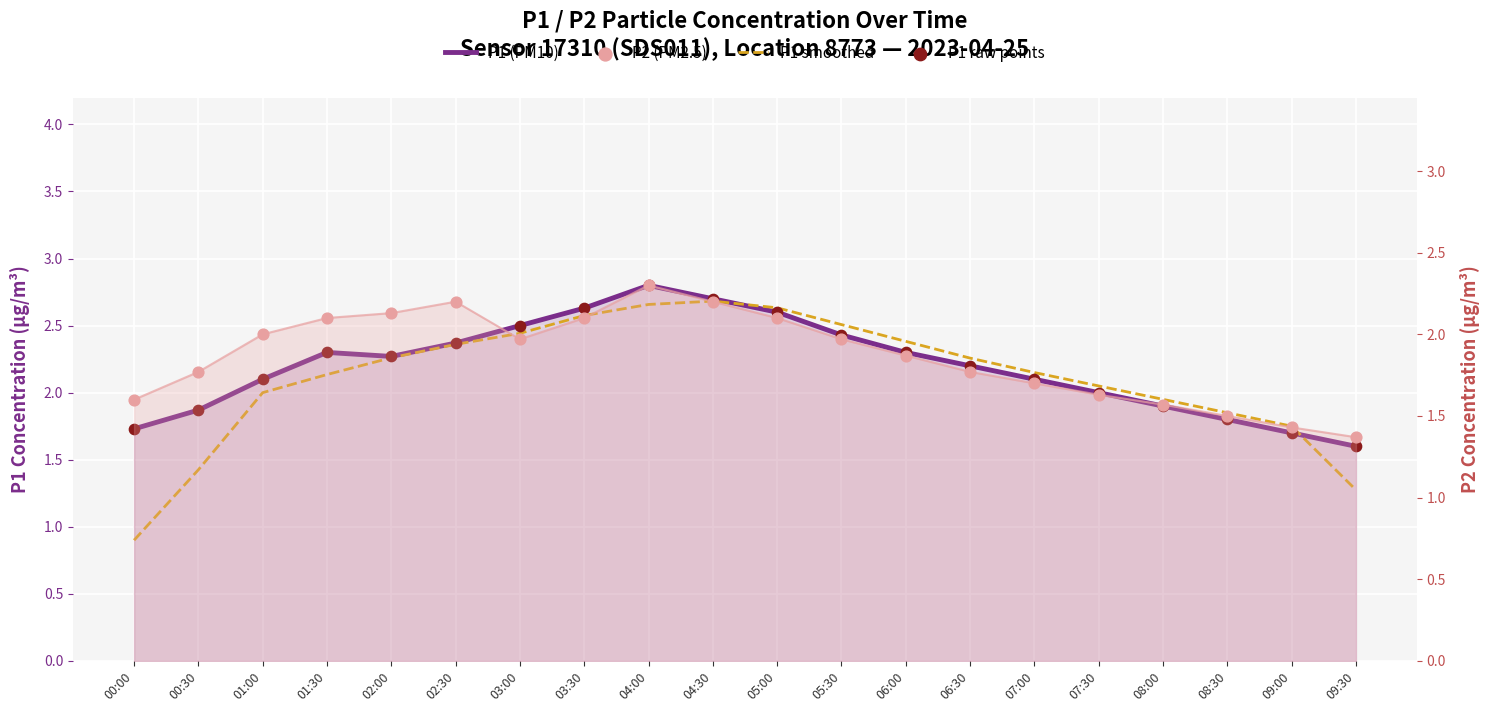

What are all the series names shown in the legend?

P1 (PM10), P1 smoothed, P1 raw points, P2 (PM2.5)